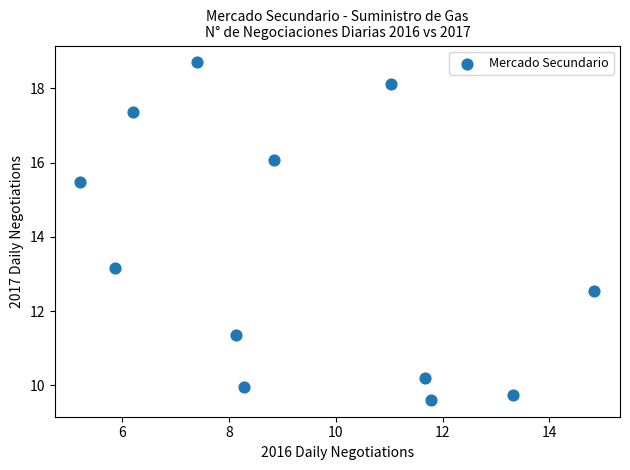

What Y value in the scatter plot is closest to 14?

13.2